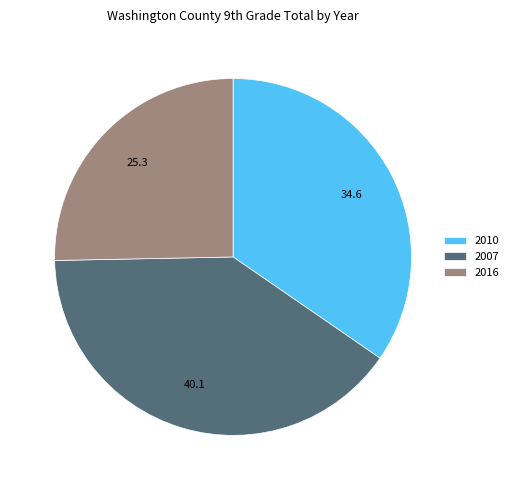

Which slice is the smallest?

2016